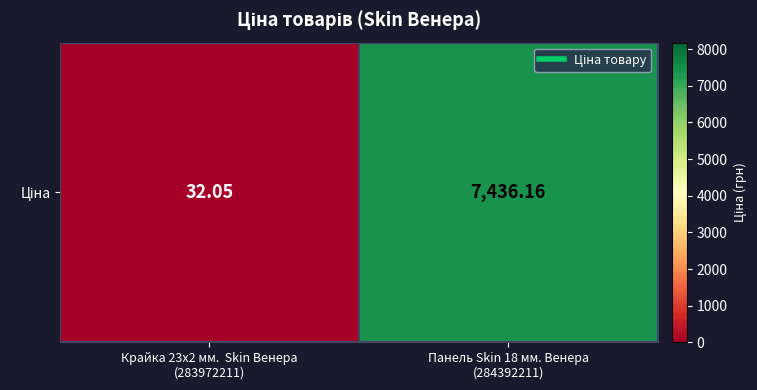

What is the approximate value at Панель Skin 18 мм. Венера
(284392211)?

7436.2